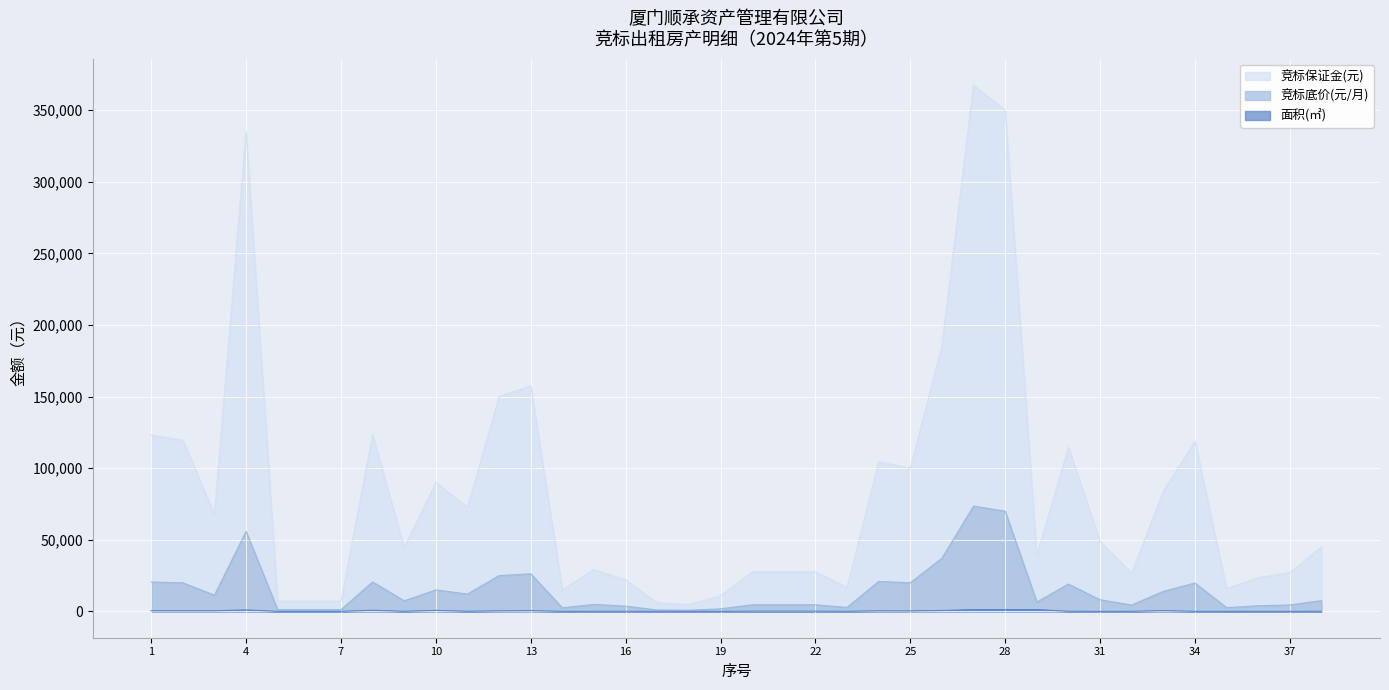

How many data points in 竞标底价(元/月) are less than 7521?

19